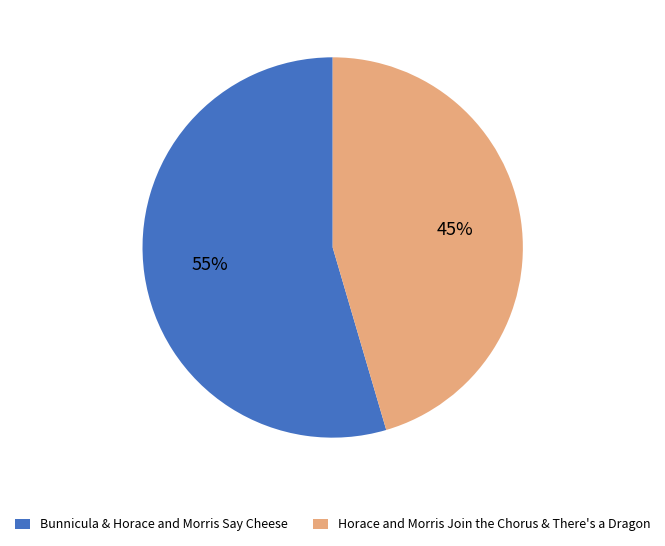

Which category has the smallest portion of the pie?

Horace and Morris Join the Chorus & There's a Dragon